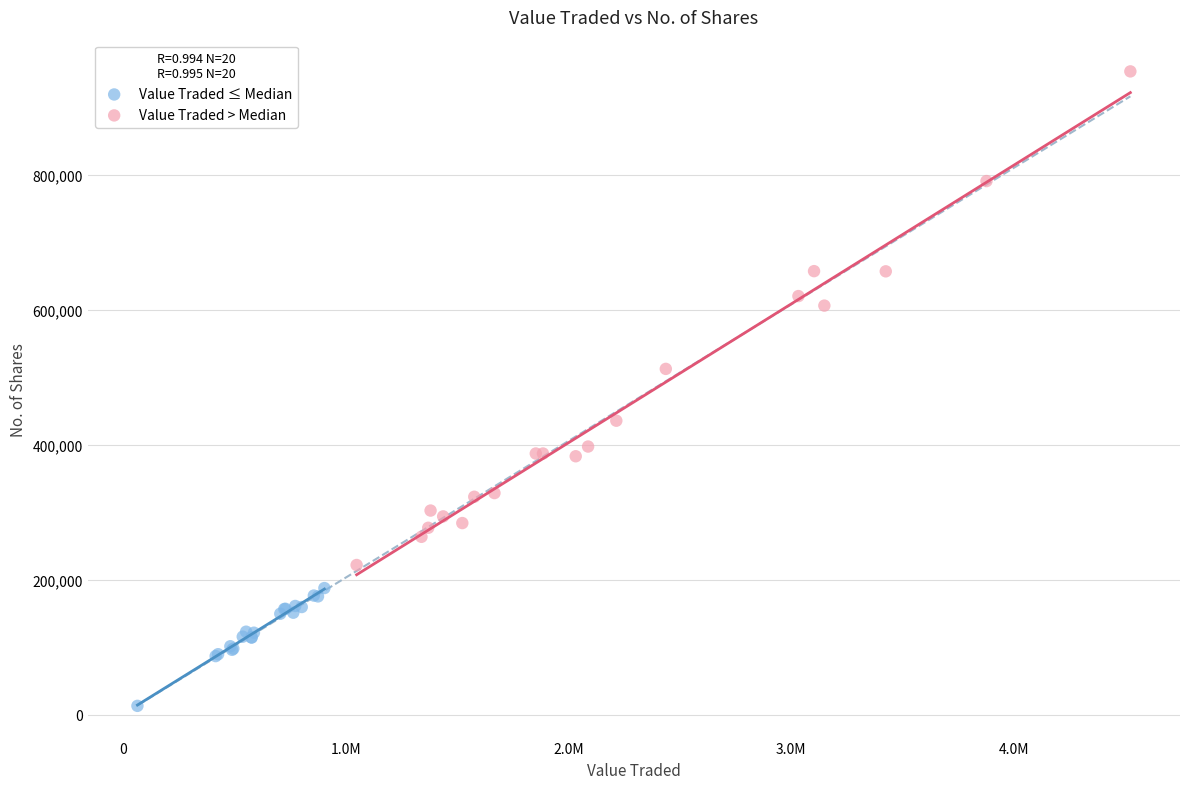

What are all the series names shown in the legend?

Value Traded ≤ Median, Value Traded > Median